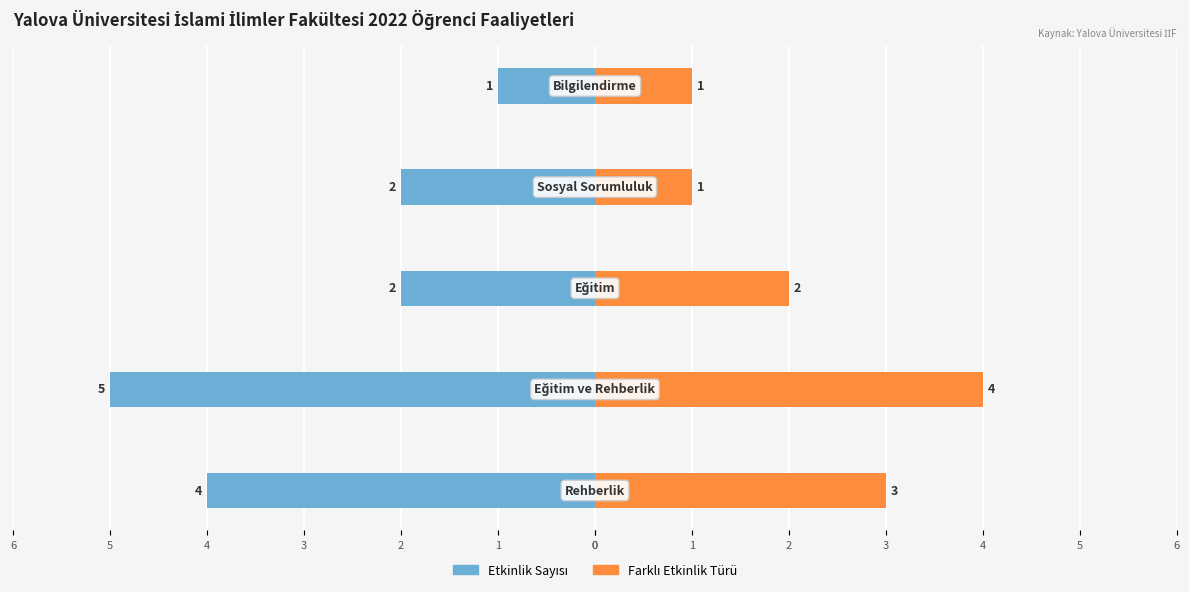

Reading left to right, list all the values displayed in this chart.

Etkinlik Sayısı: -4	-5	-2	-2	-1
Farklı Etkinlik Türü: 3	4	2	1	1